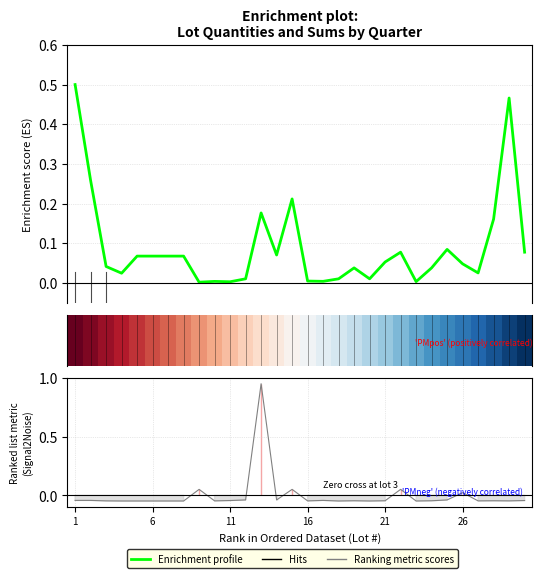

Does the chart have visible grid lines?

Yes